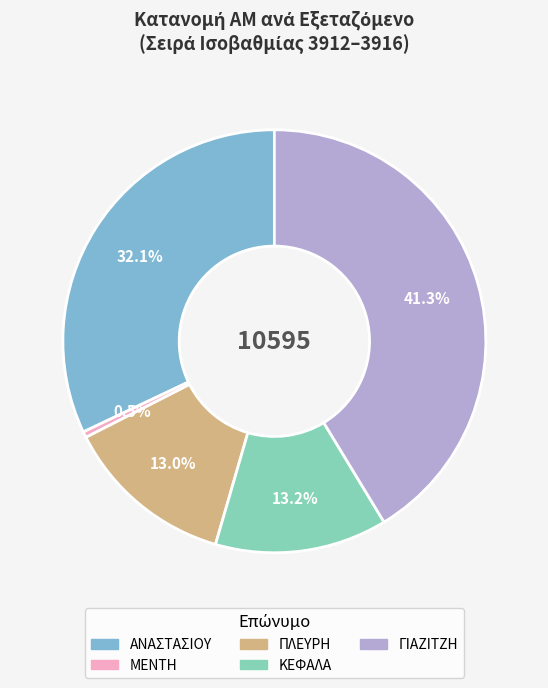

What is the ratio of the value at ΚΕΦΑΛΑ to the value at ΓΙΑΖΙΤΖΗ?

0.3